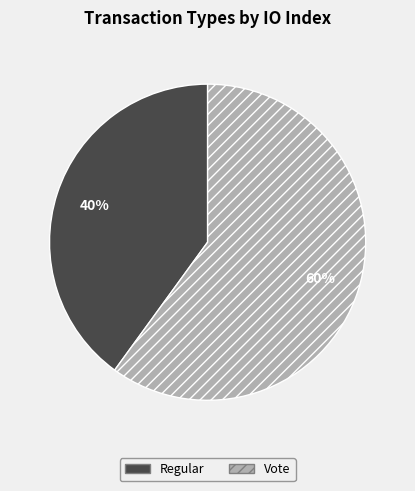

Which category has the biggest portion of the pie?

Vote